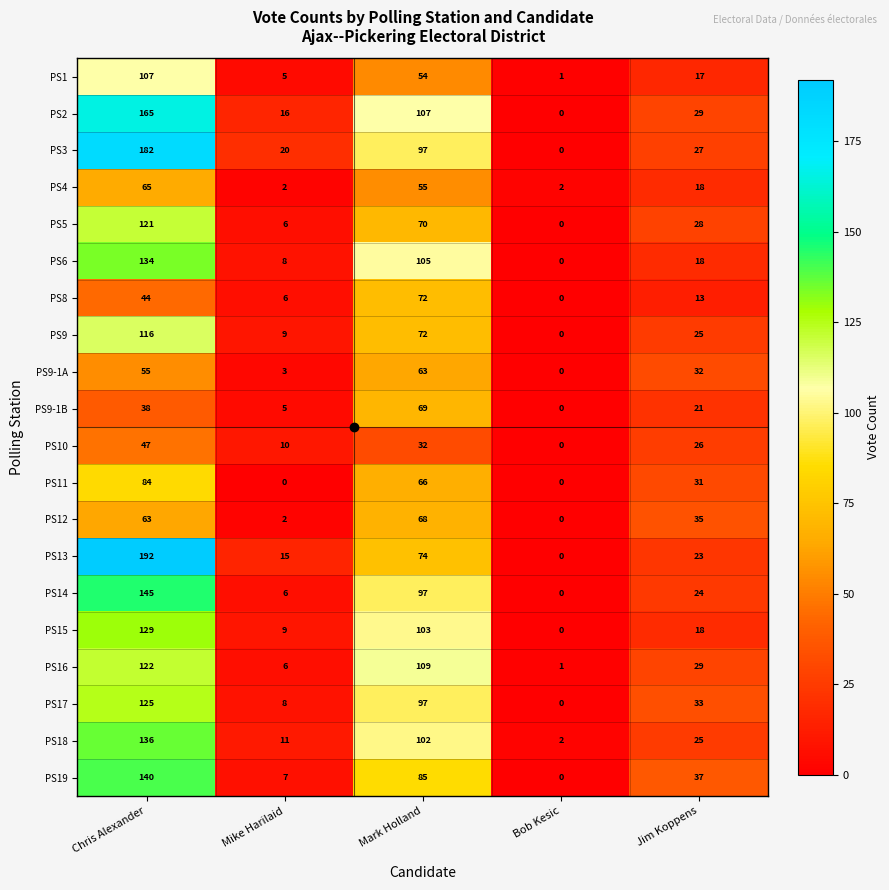

What is the spread (max minus min) of values at Mike Harilaid?

20